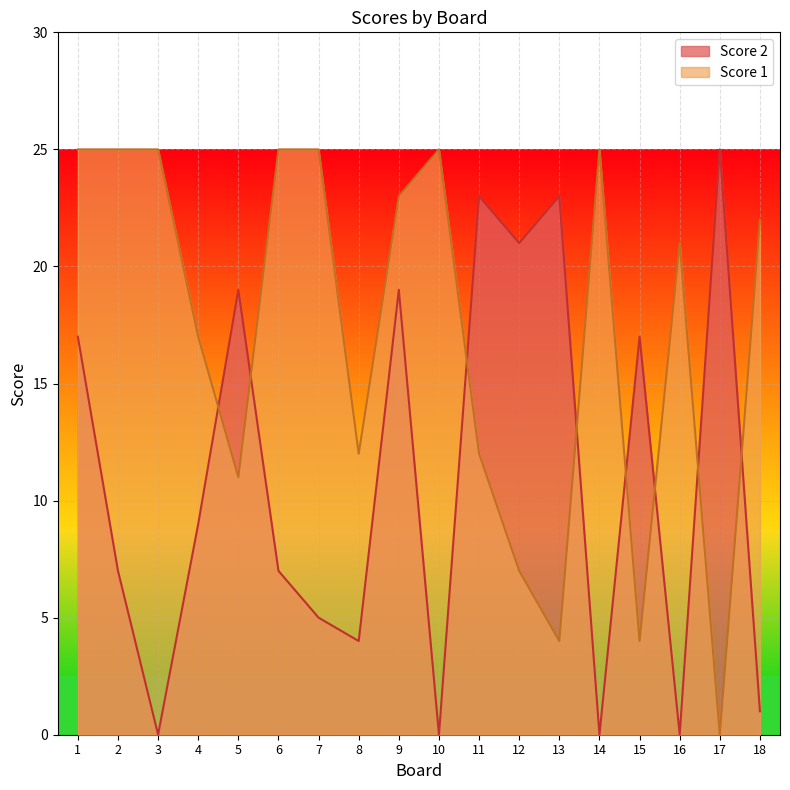

The value of Score 2 at 14 is 10. True or false?

False